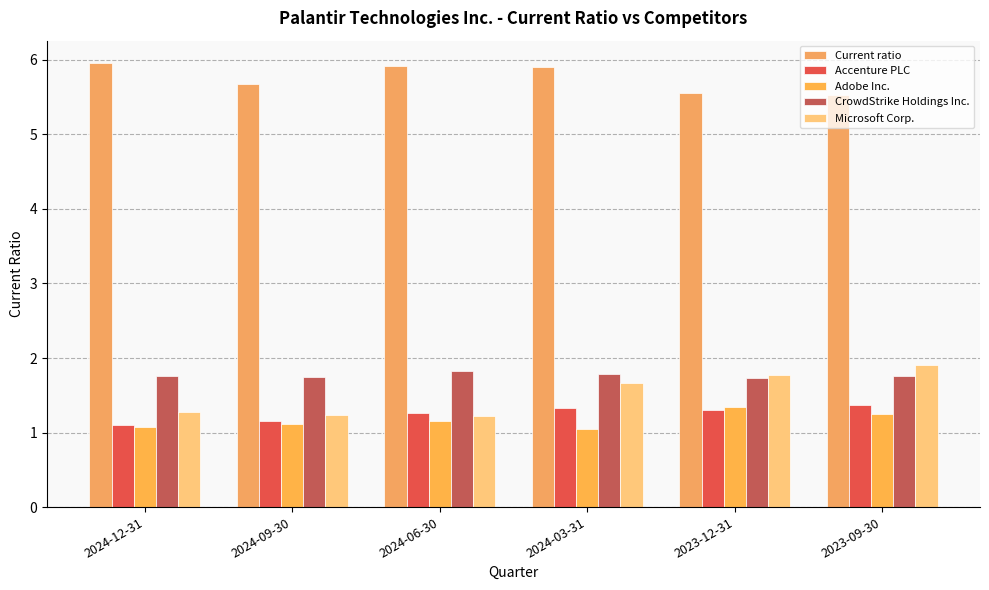

What is the minimum value for Adobe Inc.?

1.1